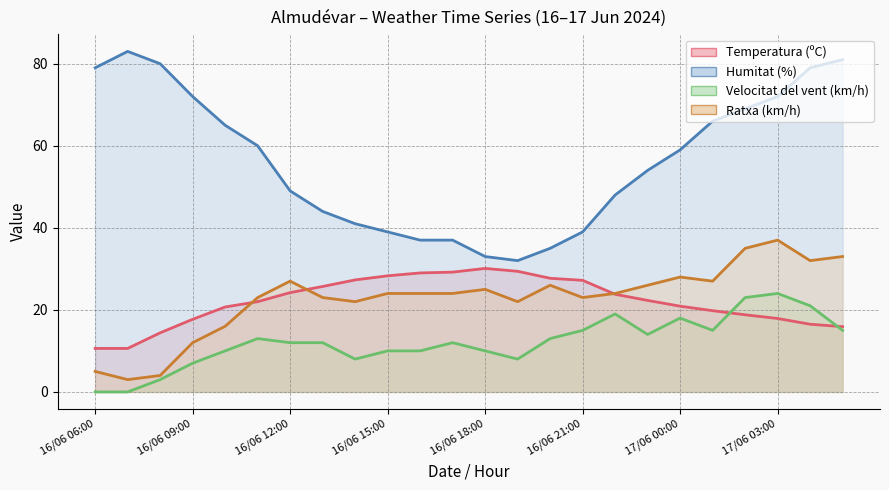

Is the value of Velocitat del vent (km/h) at 17/06 00:00 greater than the value of Ratxa (km/h) at 16/06 06:00?

Yes